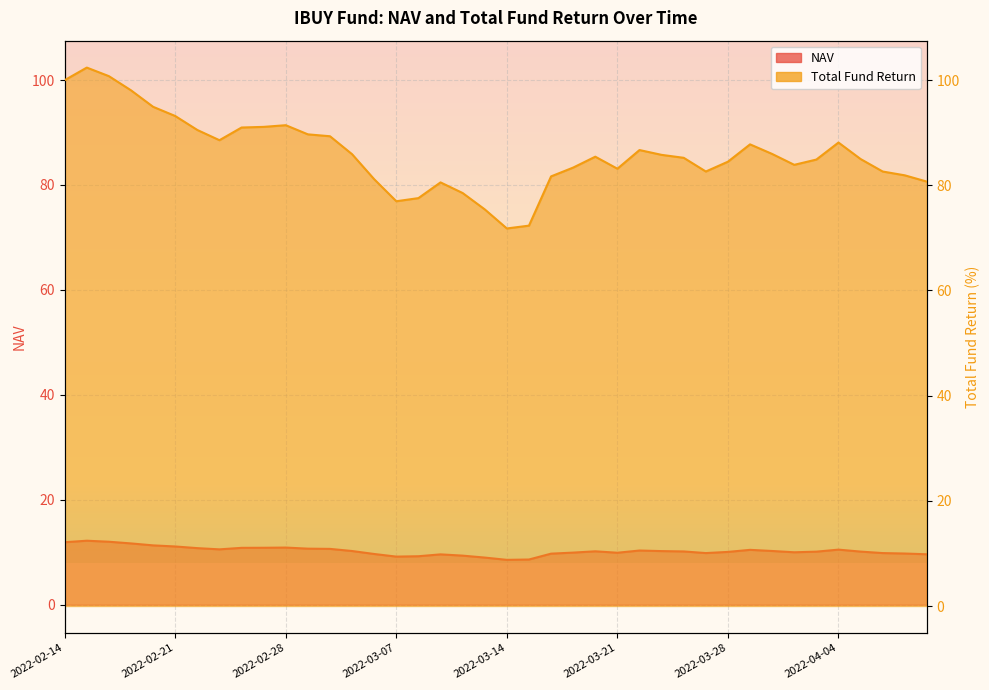

What is the label of the 10th point from the left?

2022-02-25